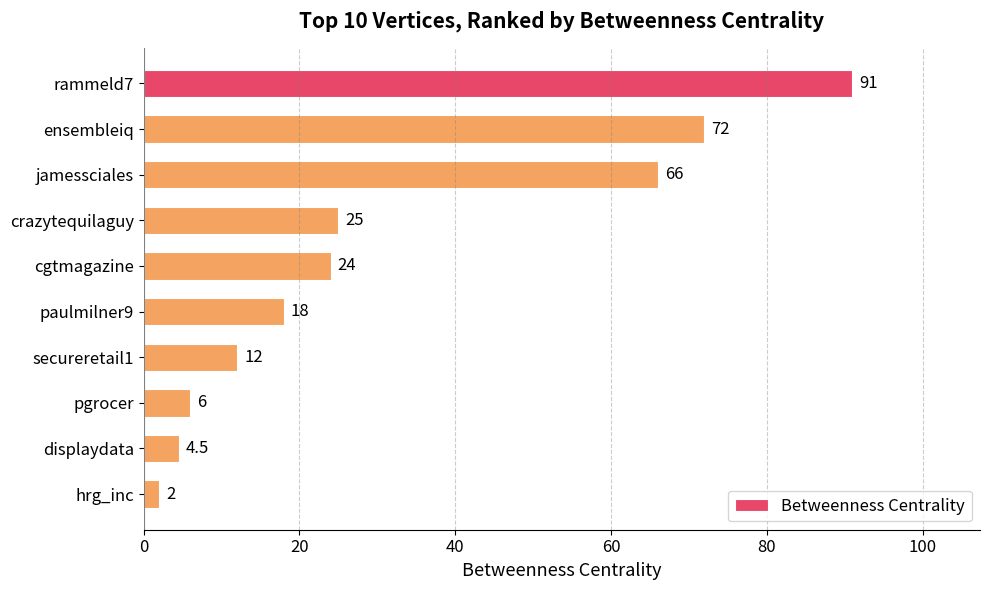

Rank the categories by value from highest to lowest.

rammeld7, ensembleiq, jamessciales, crazytequilaguy, cgtmagazine, paulmilner9, secureretail1, pgrocer, displaydata, hrg_inc